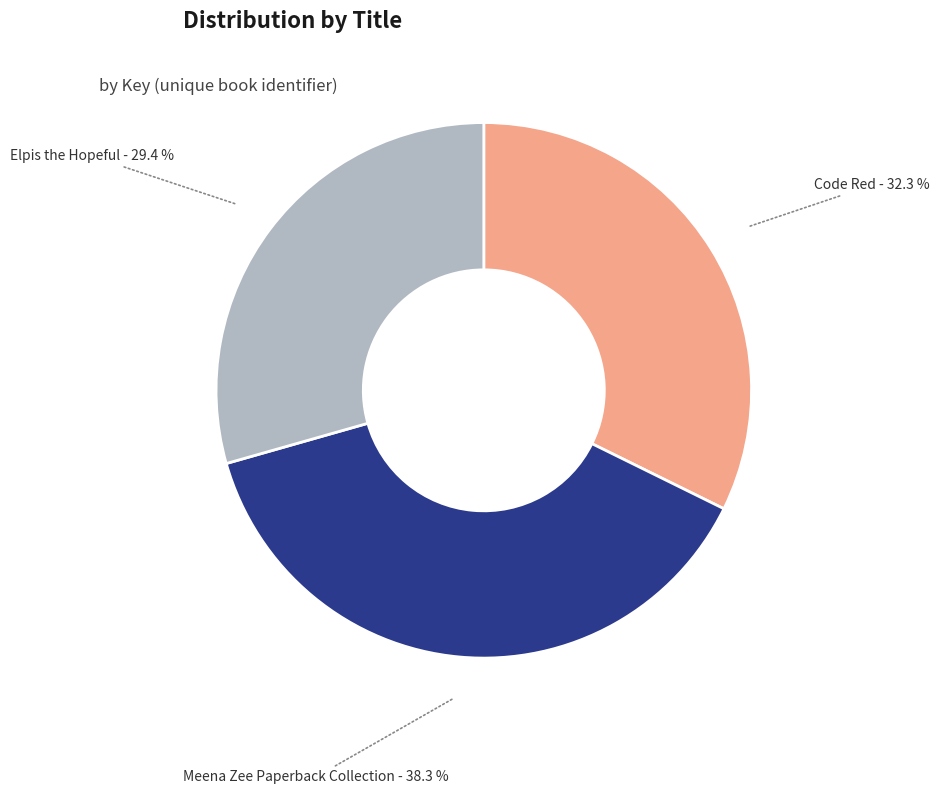

What is the smallest slice in the pie chart?

Elpis the Hopeful